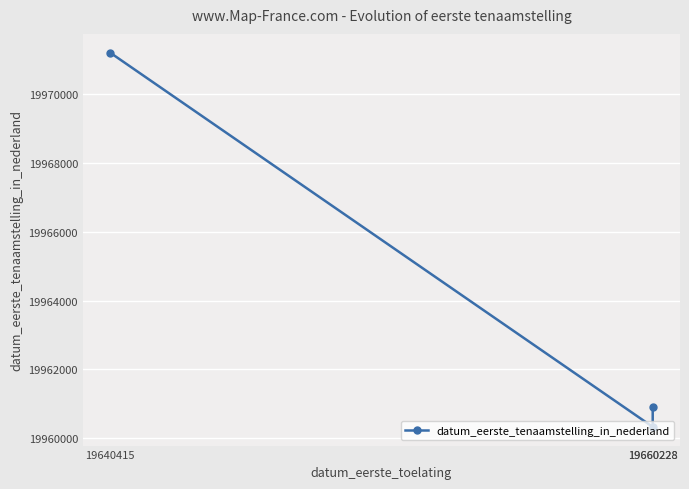

Rank the categories by value from highest to lowest.

19640415, 19660228, 19660228